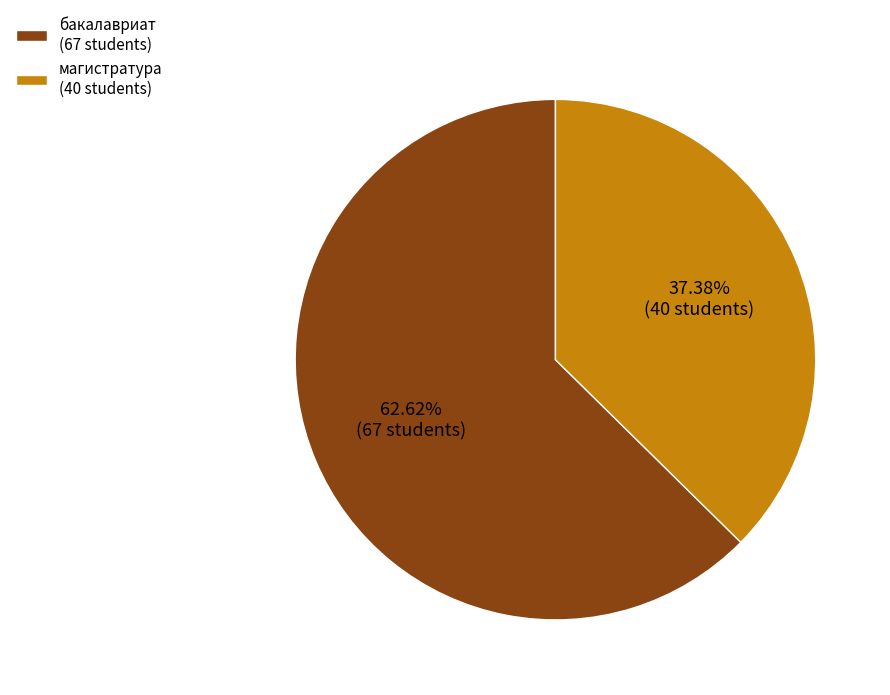

What is the largest slice in the pie chart?

бакалавриат